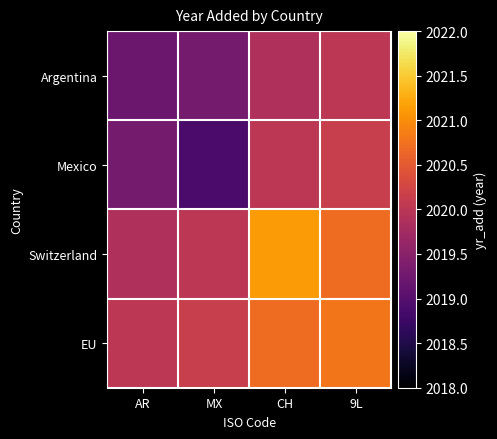

Reading left to right, what are all the values shown in this chart?

Argentina: AR=2019.2	MX=2019.3	CH=2019.9	9L=2020.0
Mexico: AR=2019.3	MX=2018.9	CH=2020.0	9L=2020.1
Switzerland: AR=2019.9	MX=2020.0	CH=2021.1	9L=2020.7
EU: AR=2020.0	MX=2020.1	CH=2020.7	9L=2020.8